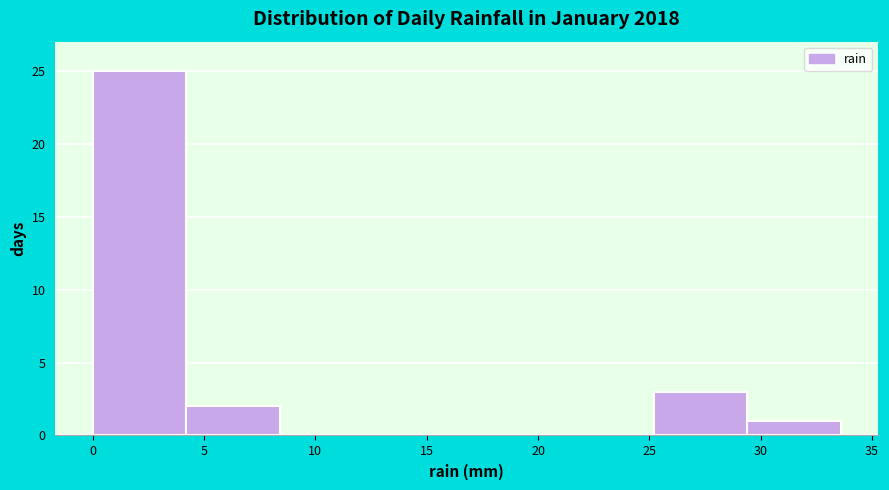

Reading left to right, list every bar in this chart as the range it spans on the x-axis followed by its height. Neither the bar edges nor the heights are printed on the chart, so give them approximately, as read against the axes.

0.0 to 4.2: 25
4.2 to 8.4: 2
8.4 to 12.6: 0
12.6 to 16.8: 0
16.8 to 21.0: 0
21.0 to 25.2: 0
25.2 to 29.4: 3
29.4 to 33.6: 1